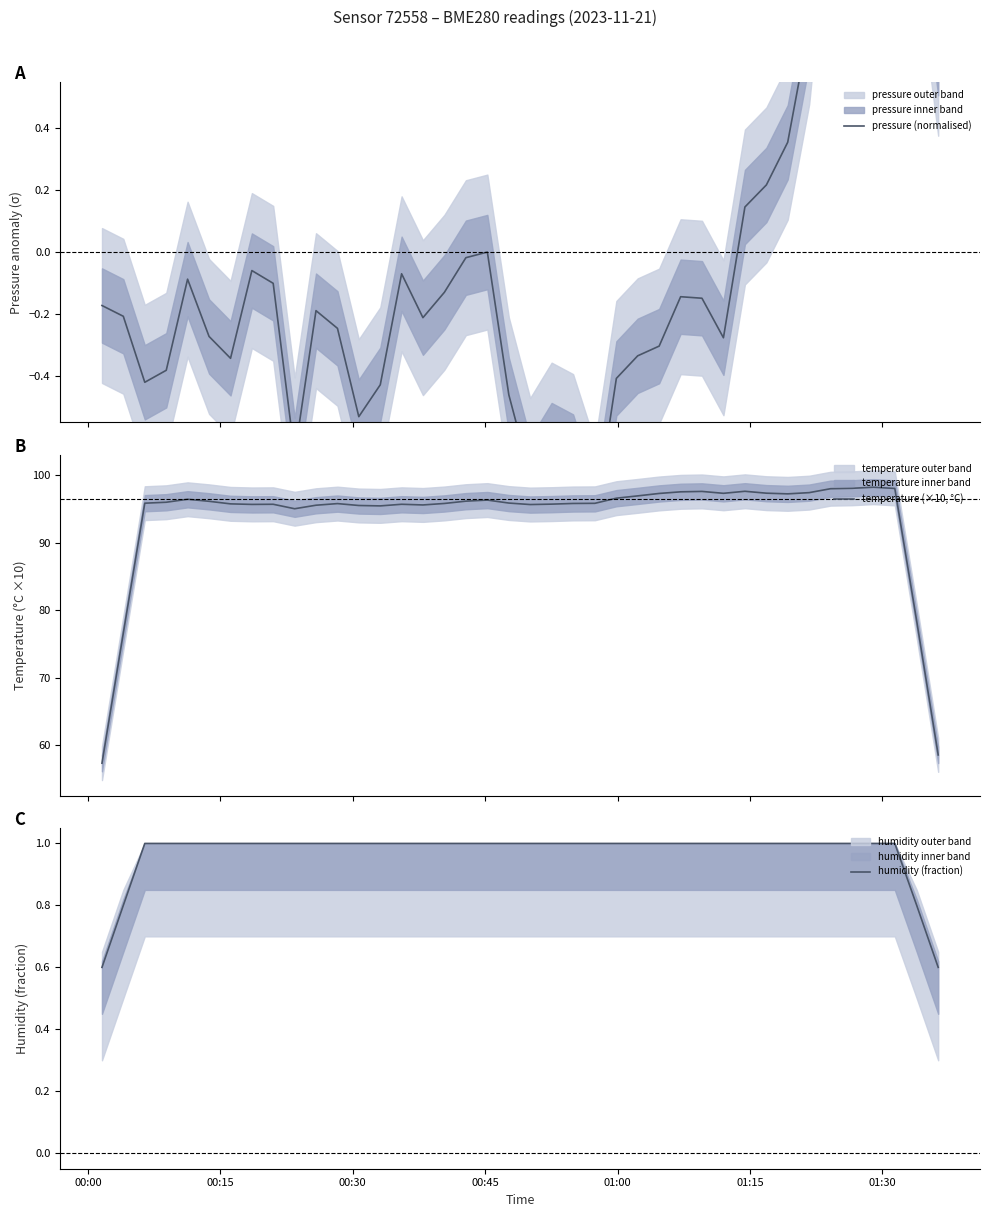

What is the maximum value for temperature (×10, °C)?

98.2